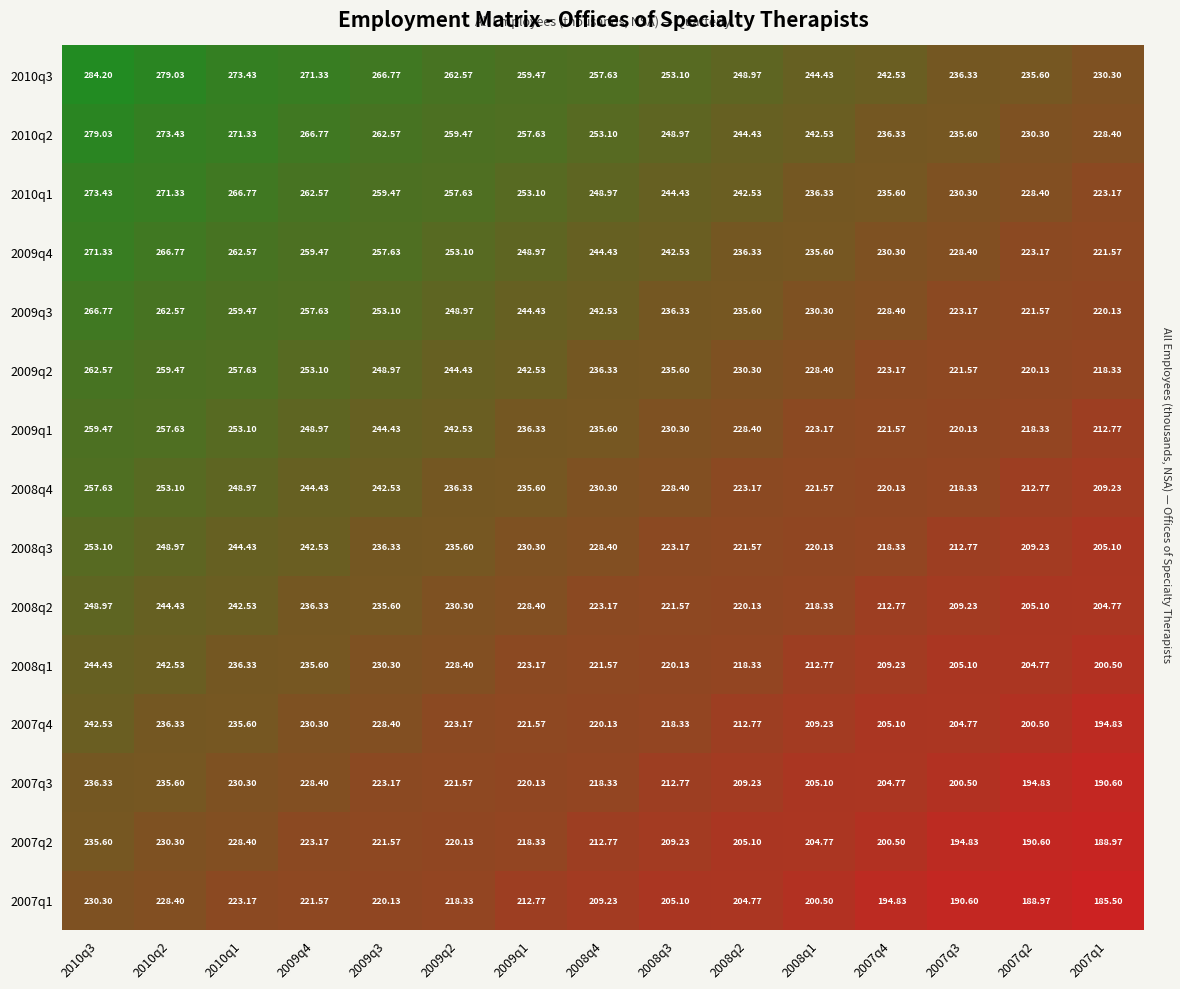

At which category is the sum across all series the highest?

2010q3